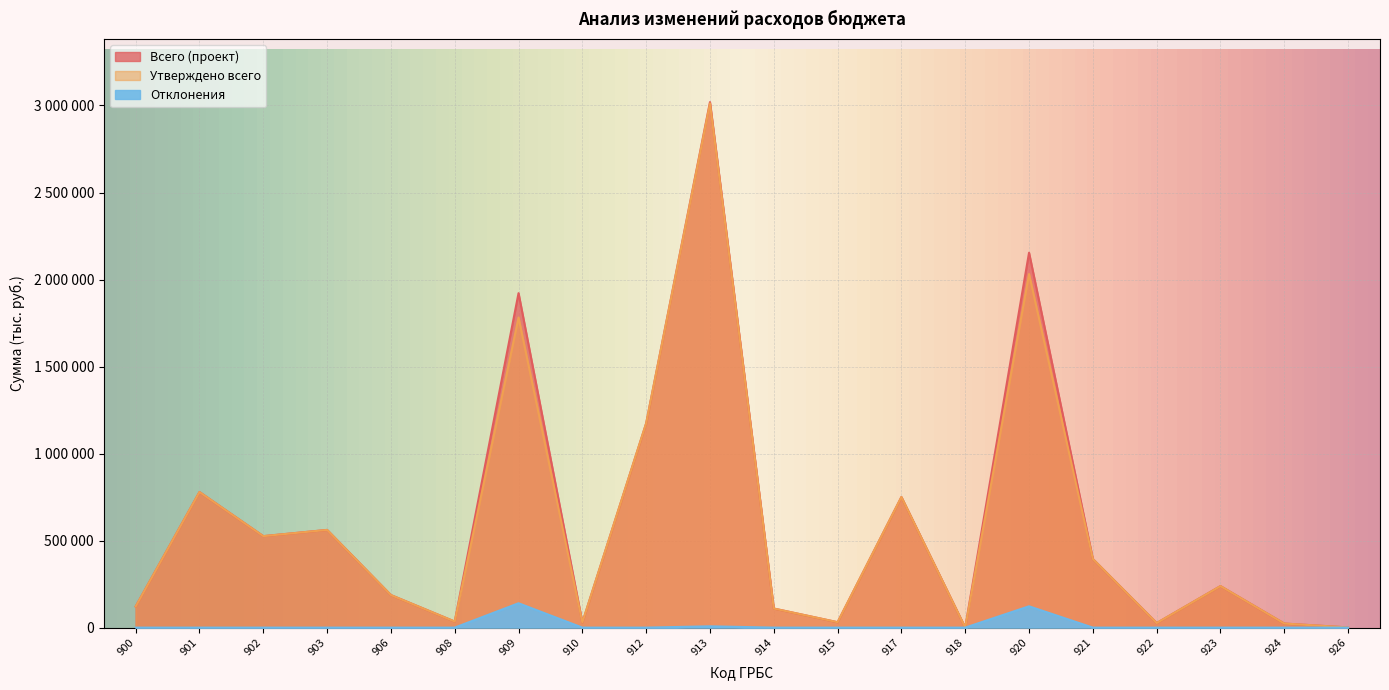

What is the approximate value of Утверждено всего at 906?

187049